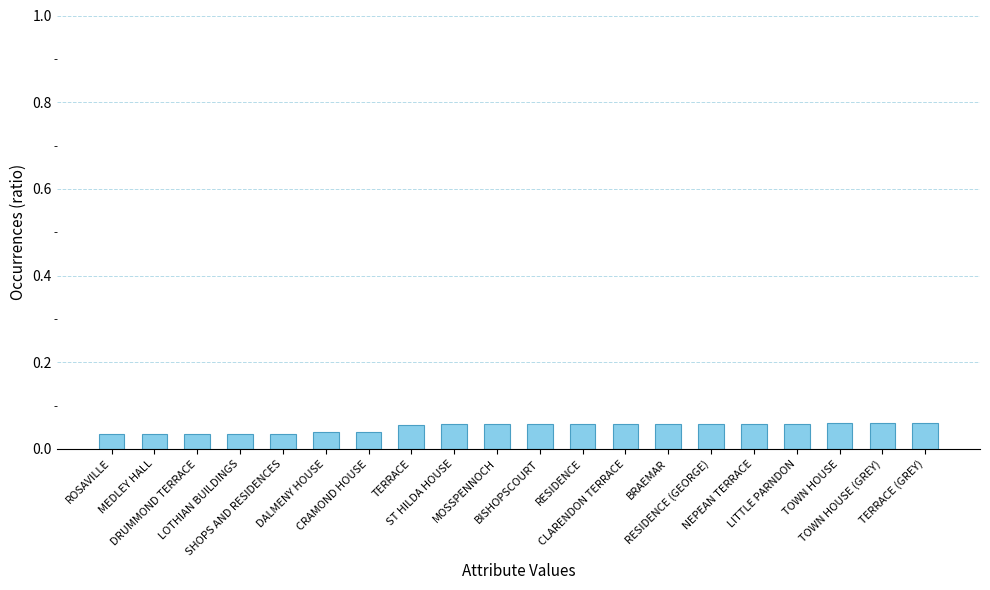

The value at BRAEMAR is 0.0. True or false?

False